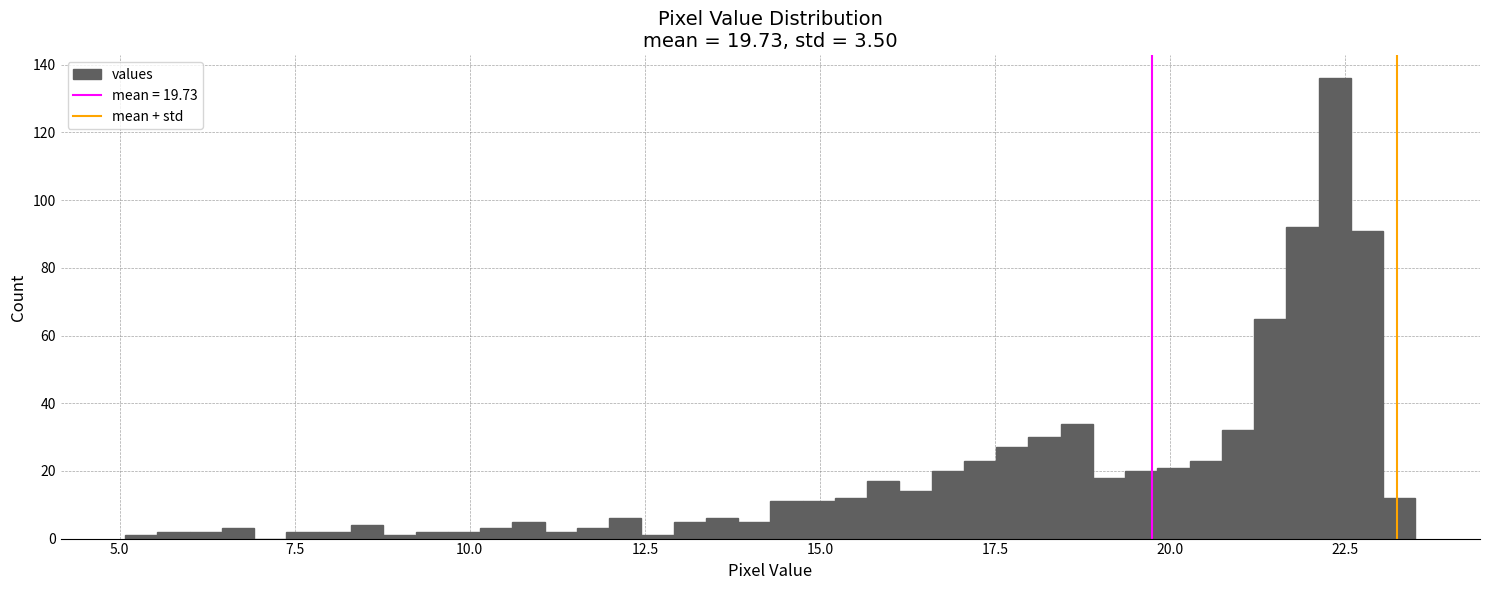

Read against the x-axis, roughly where is the centre of the tallest bar?

22.5